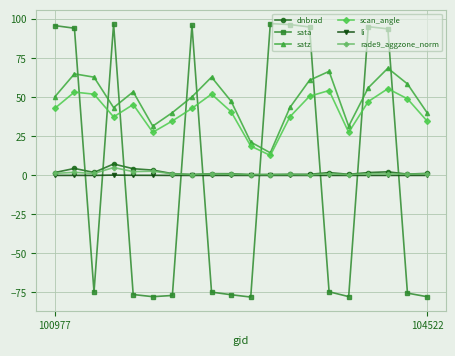

How many times do sata and scan_angle cross each other?

9